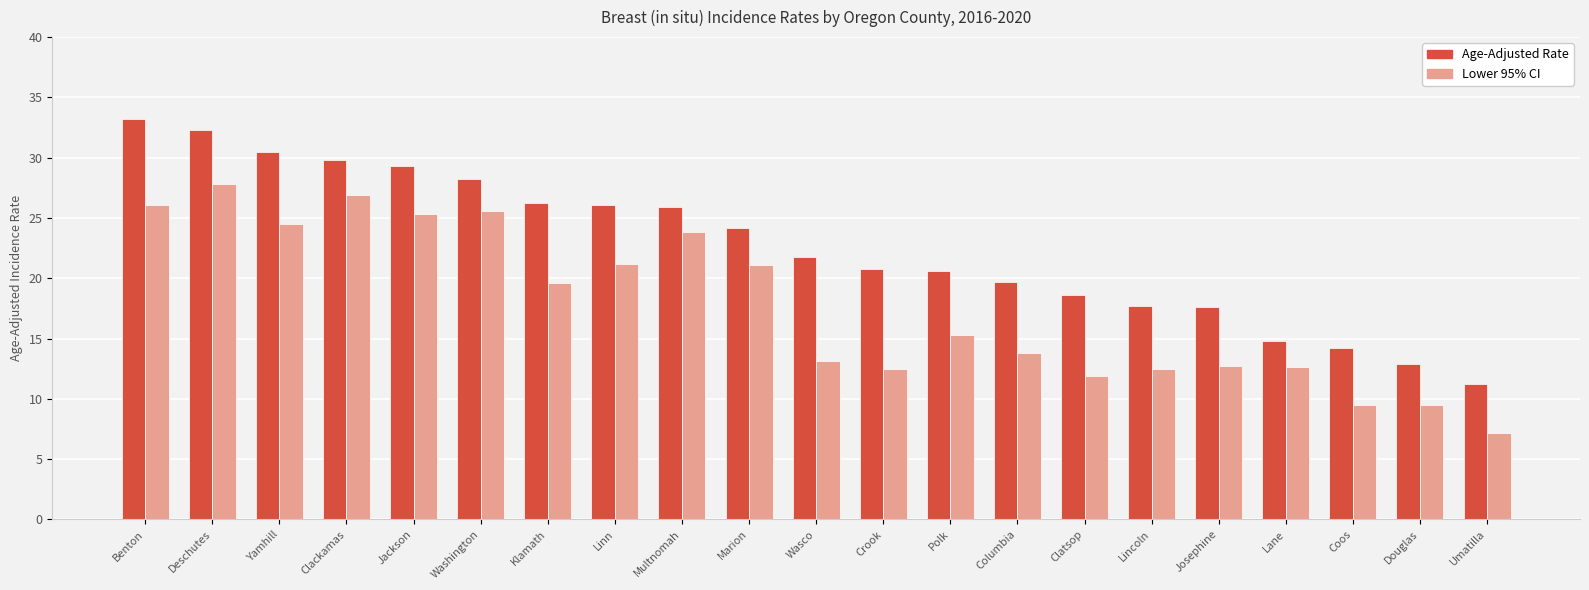

Rank the series at Washington from lowest to highest value.

Lower 95% CI, Age-Adjusted Rate